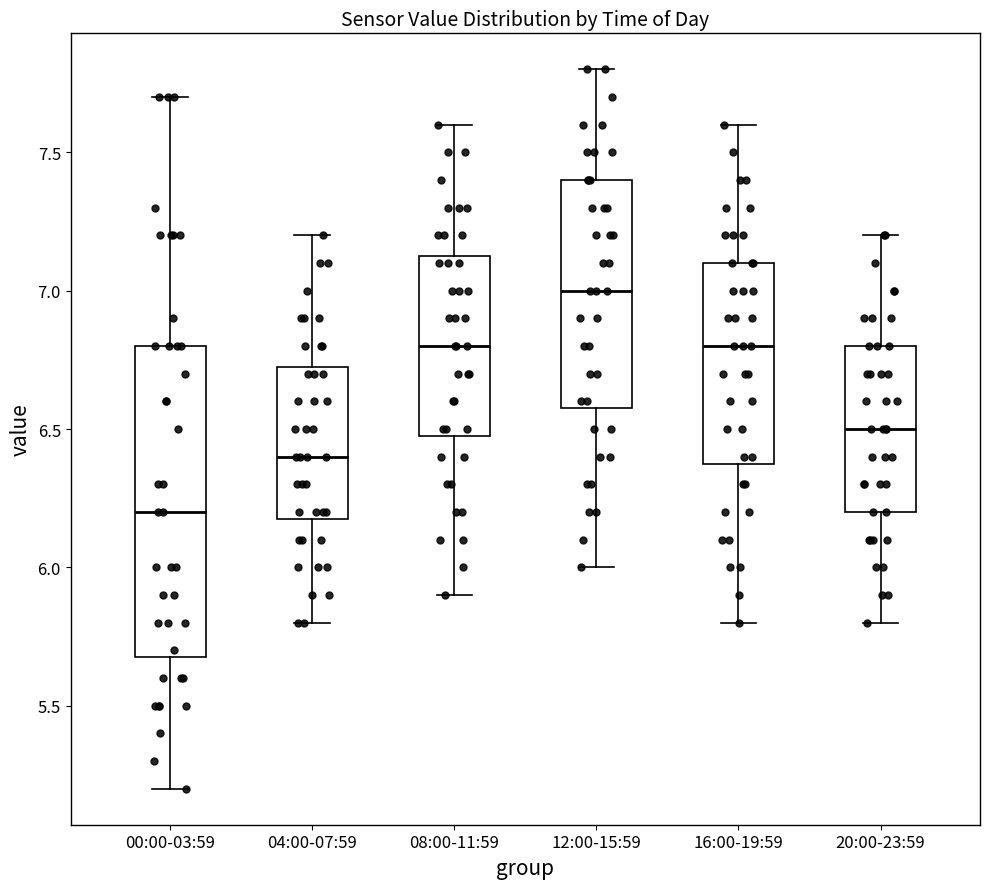

Reading left to right, read every box against the y-axis: the position of its median line, the range the box covers, and the ends of its whiskers. The values are not printed on the chart, so give them approximately, as read against the axis.

00:00-03:59: median 6.20, box 5.70 to 6.80, whiskers 5.20 to 7.70
04:00-07:59: median 6.40, box 6.20 to 6.75, whiskers 5.80 to 7.20
08:00-11:59: median 6.80, box 6.50 to 7.15, whiskers 5.90 to 7.60
12:00-15:59: median 7.00, box 6.60 to 7.40, whiskers 6.00 to 7.80
16:00-19:59: median 6.80, box 6.40 to 7.10, whiskers 5.80 to 7.60
20:00-23:59: median 6.50, box 6.20 to 6.80, whiskers 5.80 to 7.20